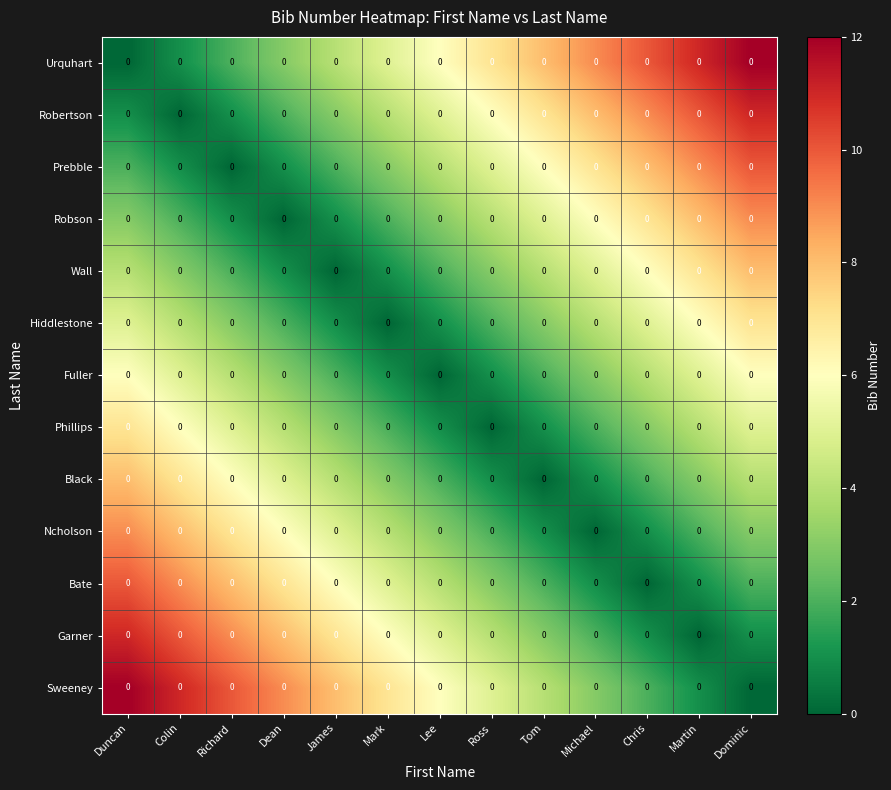

Between Ross and Duncan, which is larger?

Ross